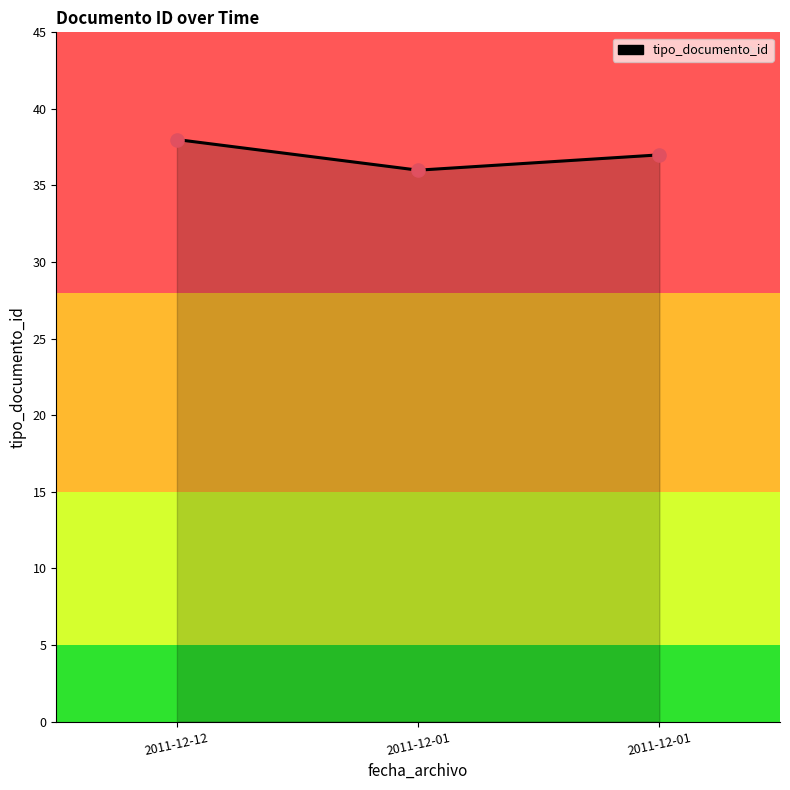

Between 2011-12-01 and 2011-12-01, which is larger?

2011-12-01